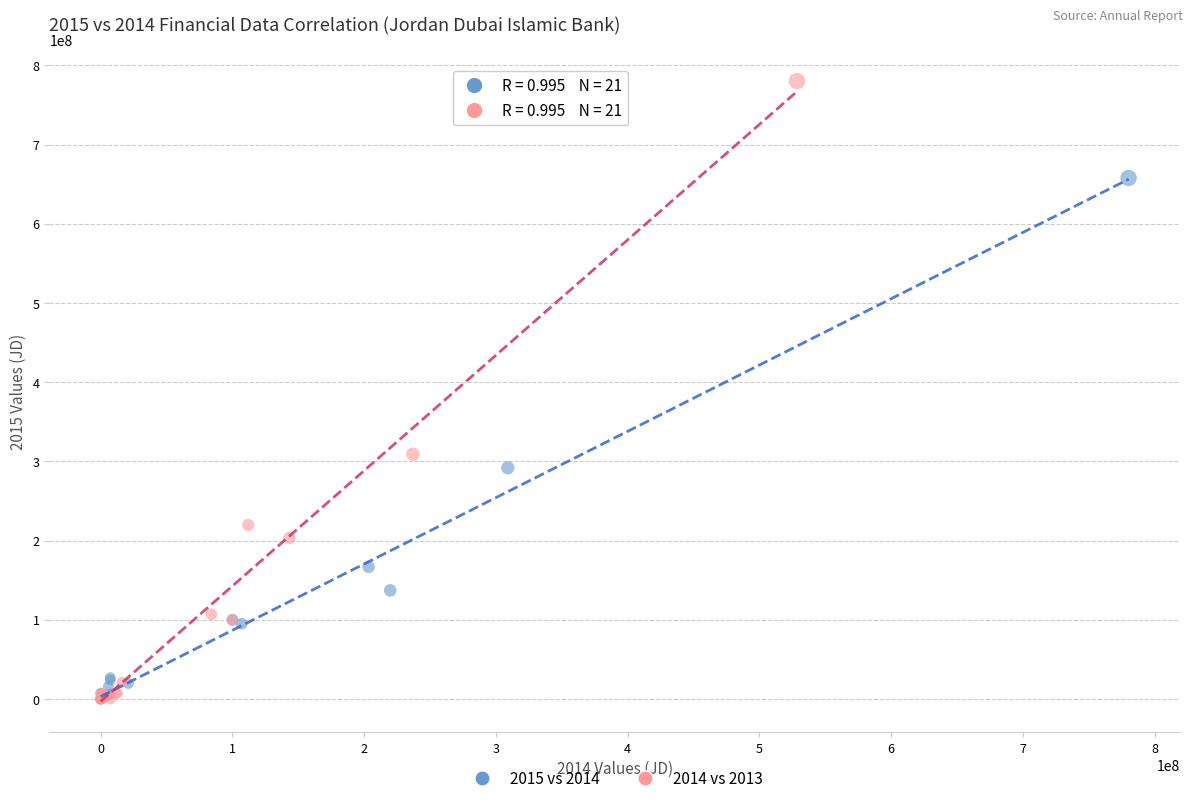

Which series has the widest spread of Y values?

2014 vs 2013